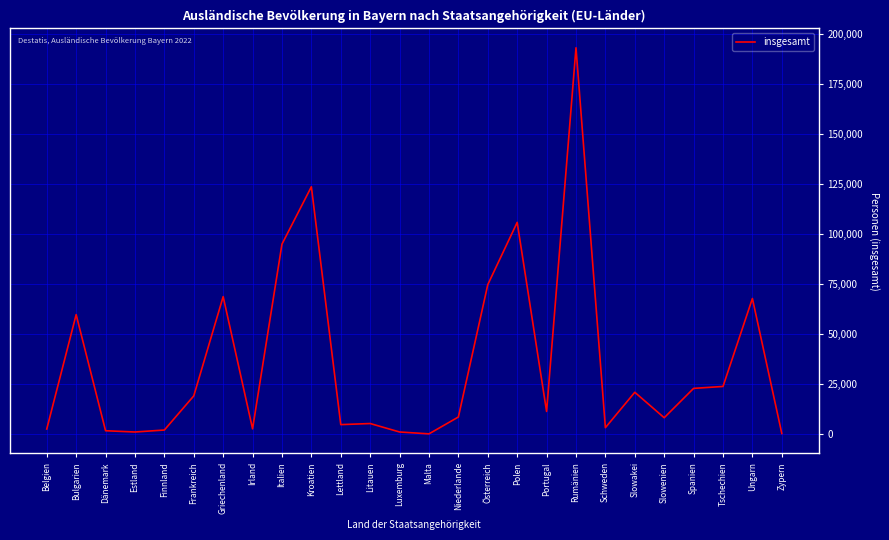

What is the smallest value displayed?

149